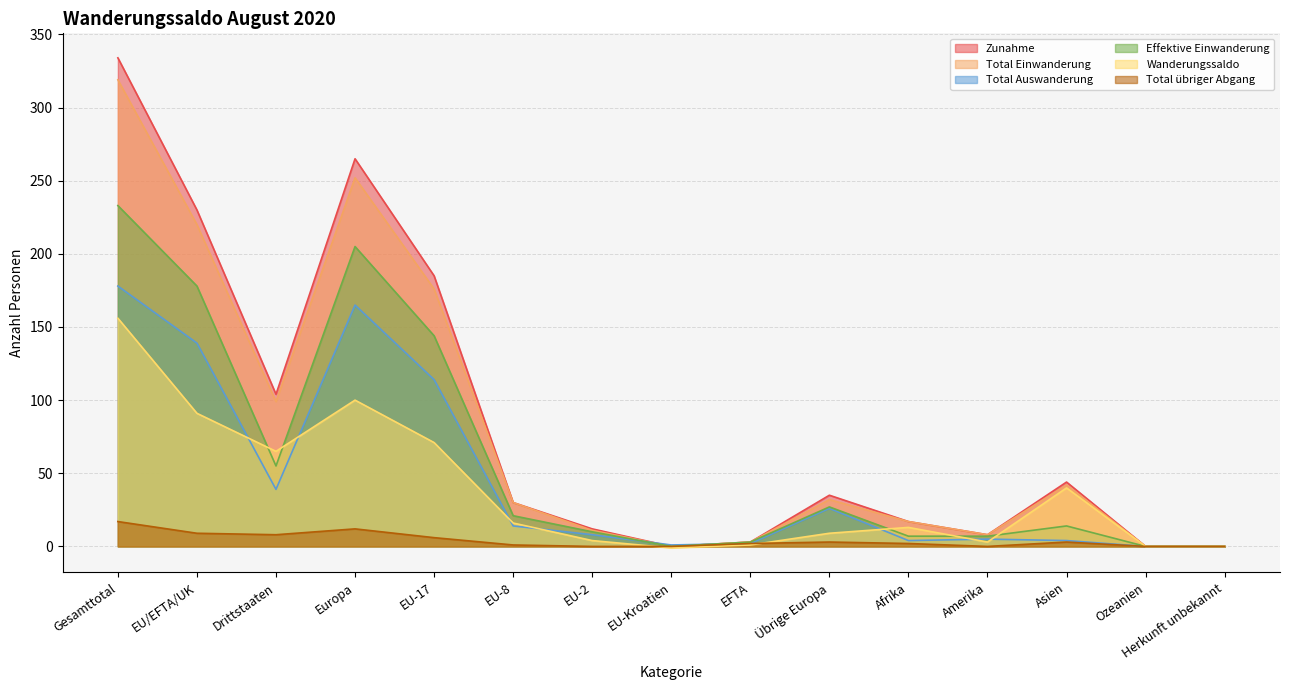

Reading left to right, what are all the values shown in this chart?

Zunahme: 334	230	104	265	185	30	12	0	3	35	17	8	44	0	0
Total Einwanderung: 319	220	99	252	176	30	11	0	3	32	17	8	42	0	0
Total Auswanderung: 178	139	39	165	114	14	8	1	2	26	4	5	4	0	0
Effektive Einwanderung: 233	178	55	205	144	21	10	0	3	27	7	7	14	0	0
Wanderungssaldo: 156	91	65	100	71	16	4	-1	1	9	13	3	40	0	0
Total übriger Abgang: 17	9	8	12	6	1	0	0	2	3	2	0	3	0	0